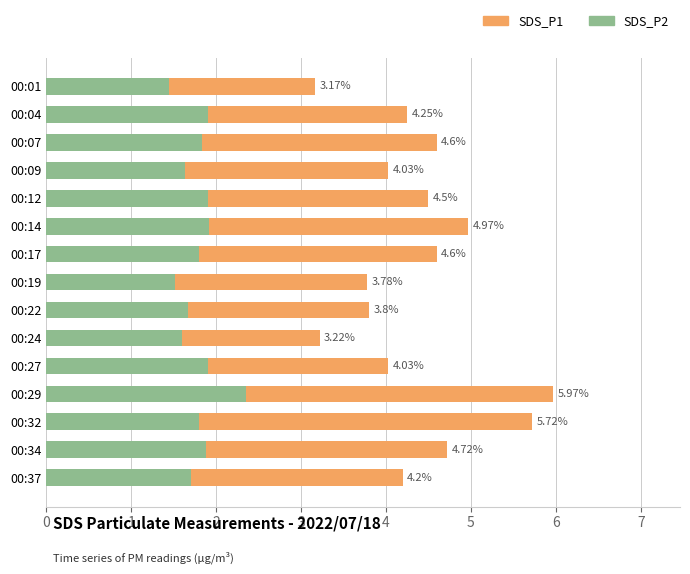

What is the difference between the maximum and minimum values in the SDS_P1 series?

2.8